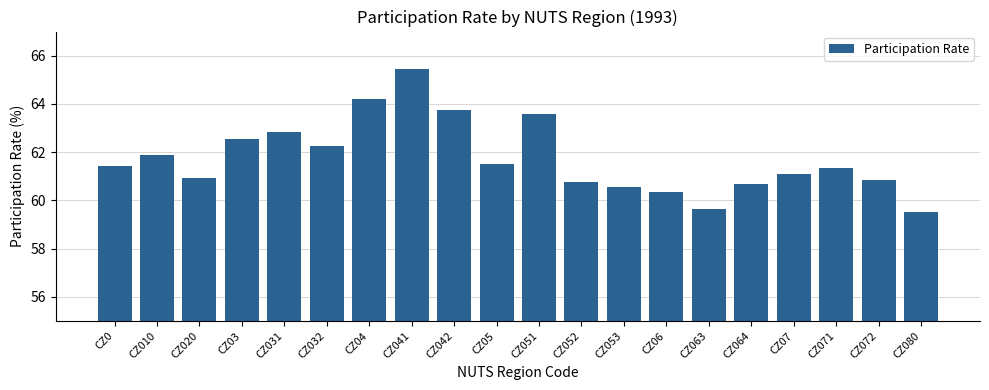

Approximately how many times larger is the value at CZ042 compared to CZ063?

1.1